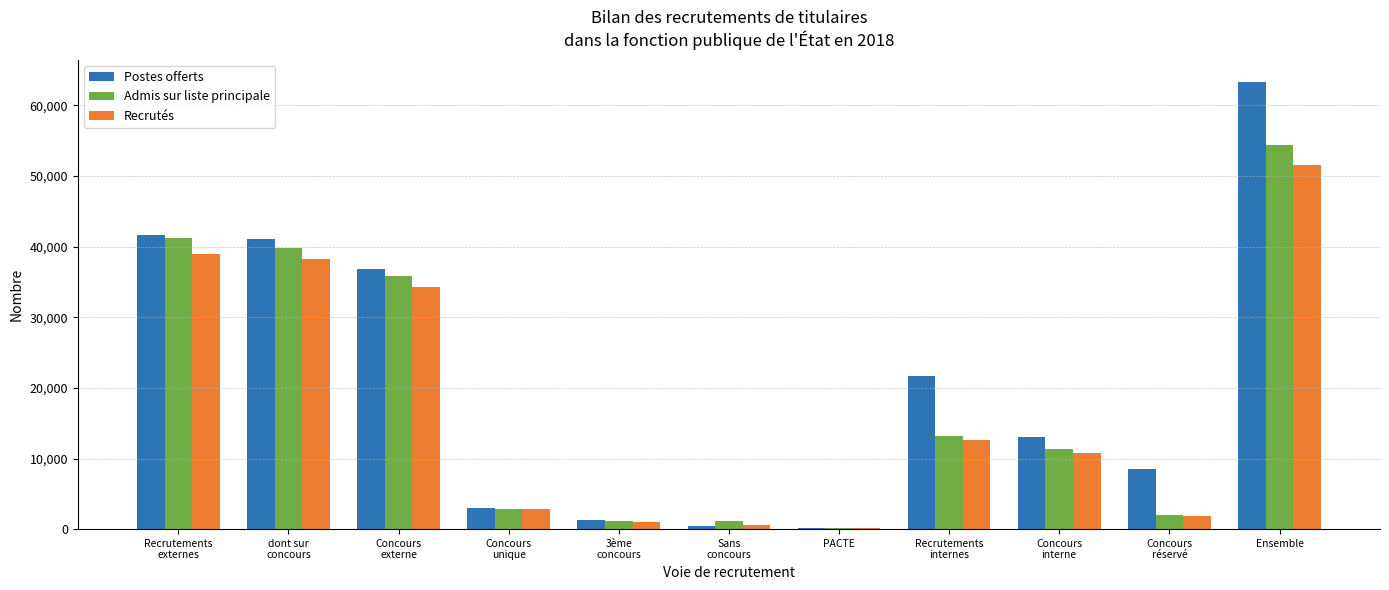

What value does the Admis sur liste principale series have at 3ème
concours, to the nearest 100?

1200